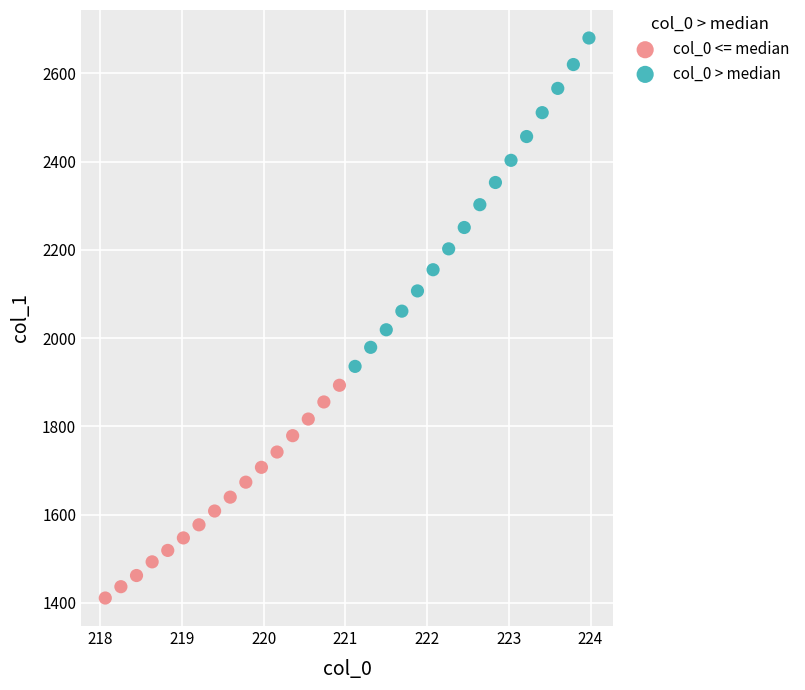

Which series contains the highest Y value?

col_0 > median